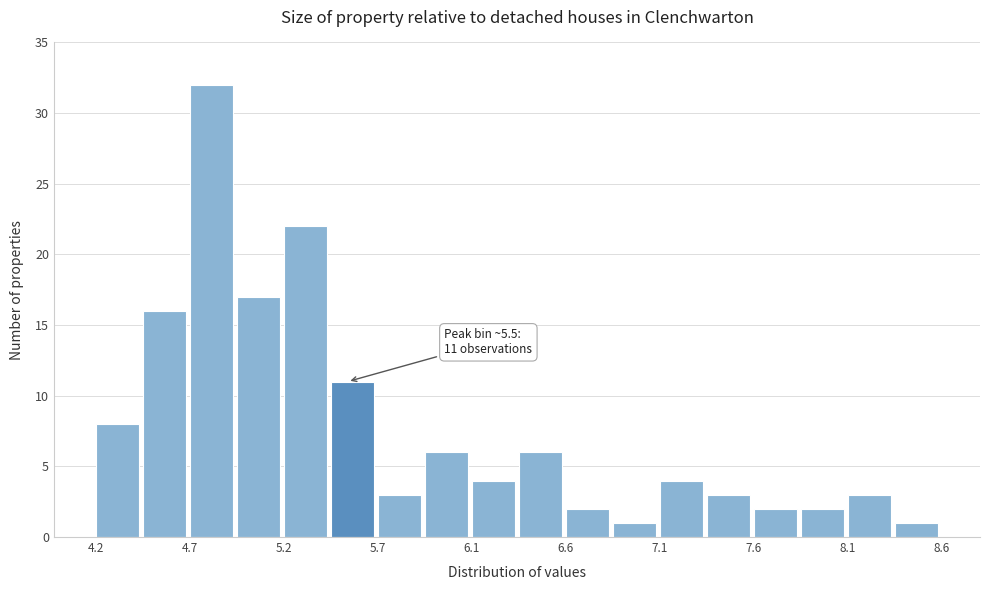

Which range on the x-axis has the tallest bar?

4.70 to 4.95